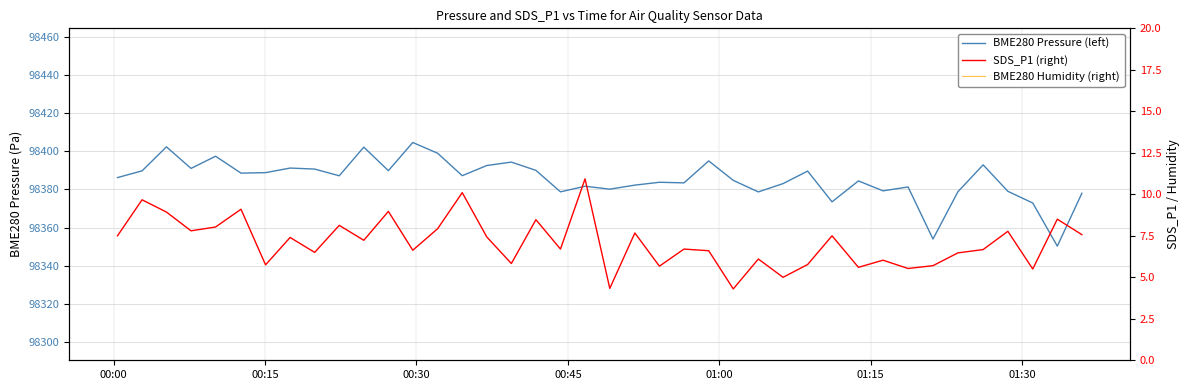

What is the difference between the maximum and minimum values in the BME280 Humidity (right) series?

2.0